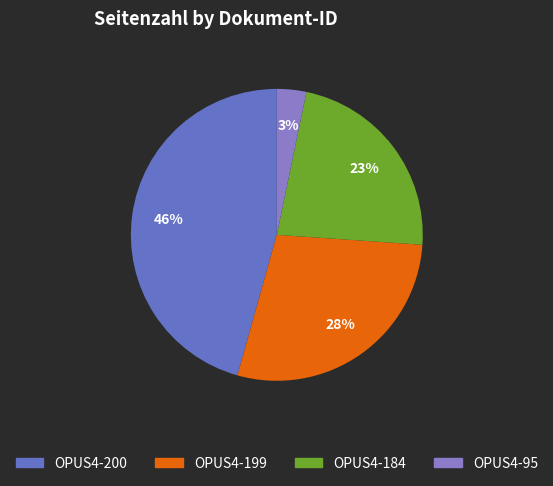

How many segments does this pie chart have?

4